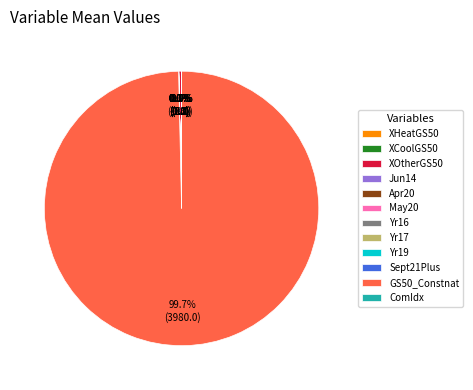

Does GS50_Constnat account for over 50% of the chart?

Yes